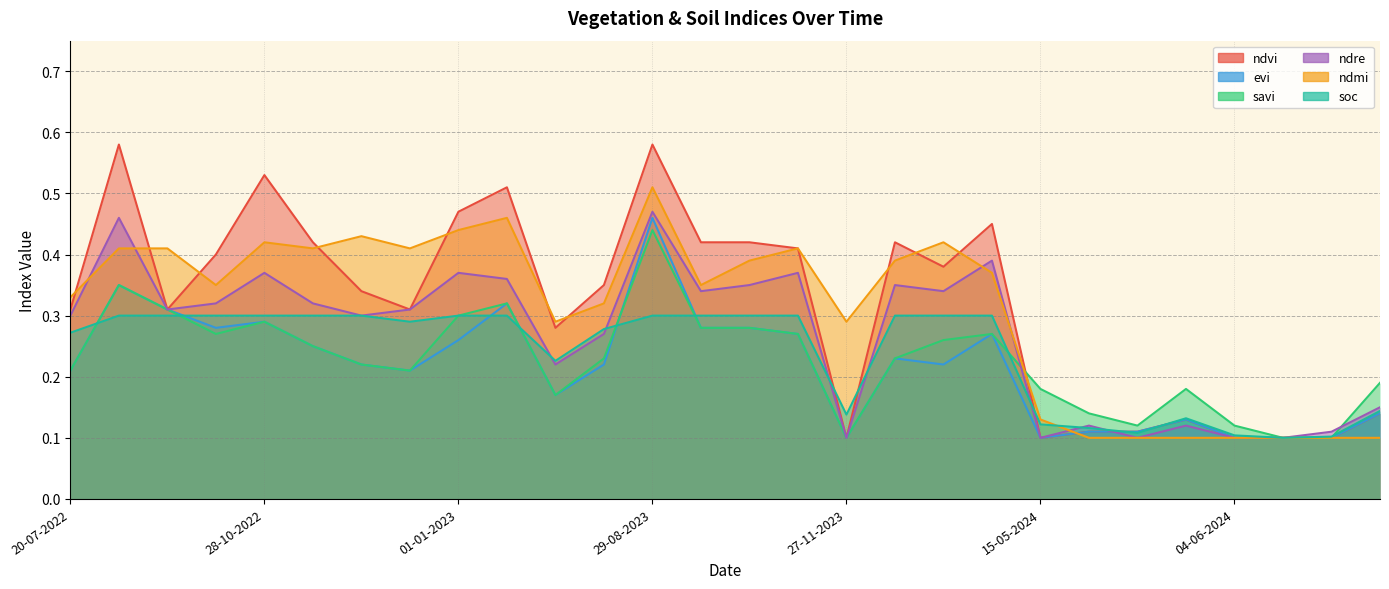

True or false: ndre and savi cross at least once.

True